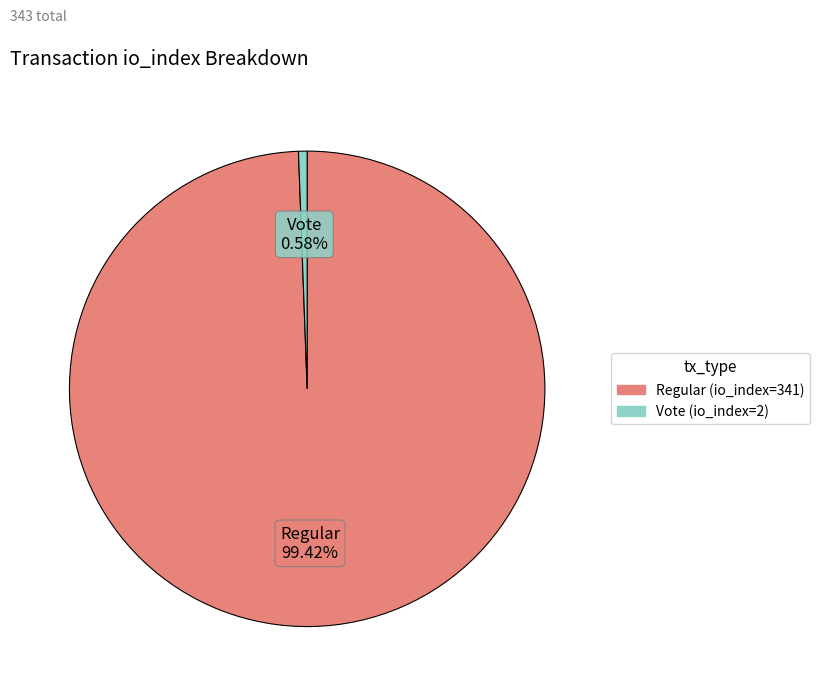

To the nearest percent, what percentage of the pie is Regular (io_index=341)?

99%